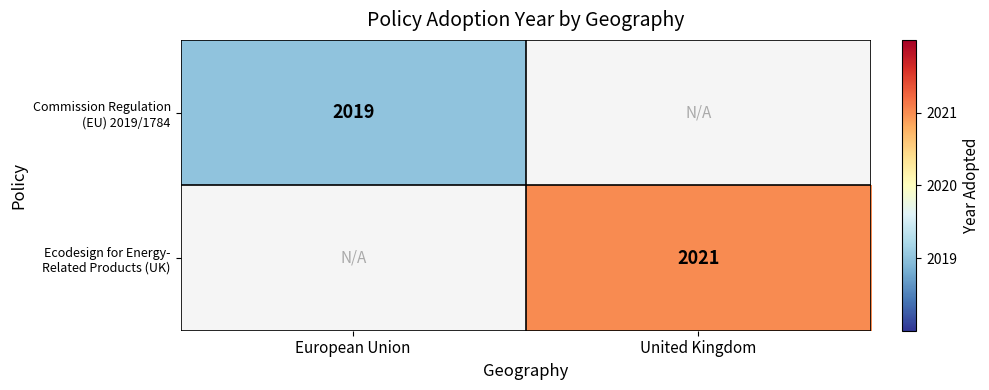

Which series has the largest range (max minus min)?

Ecodesign for Energy- Related Products (UK)